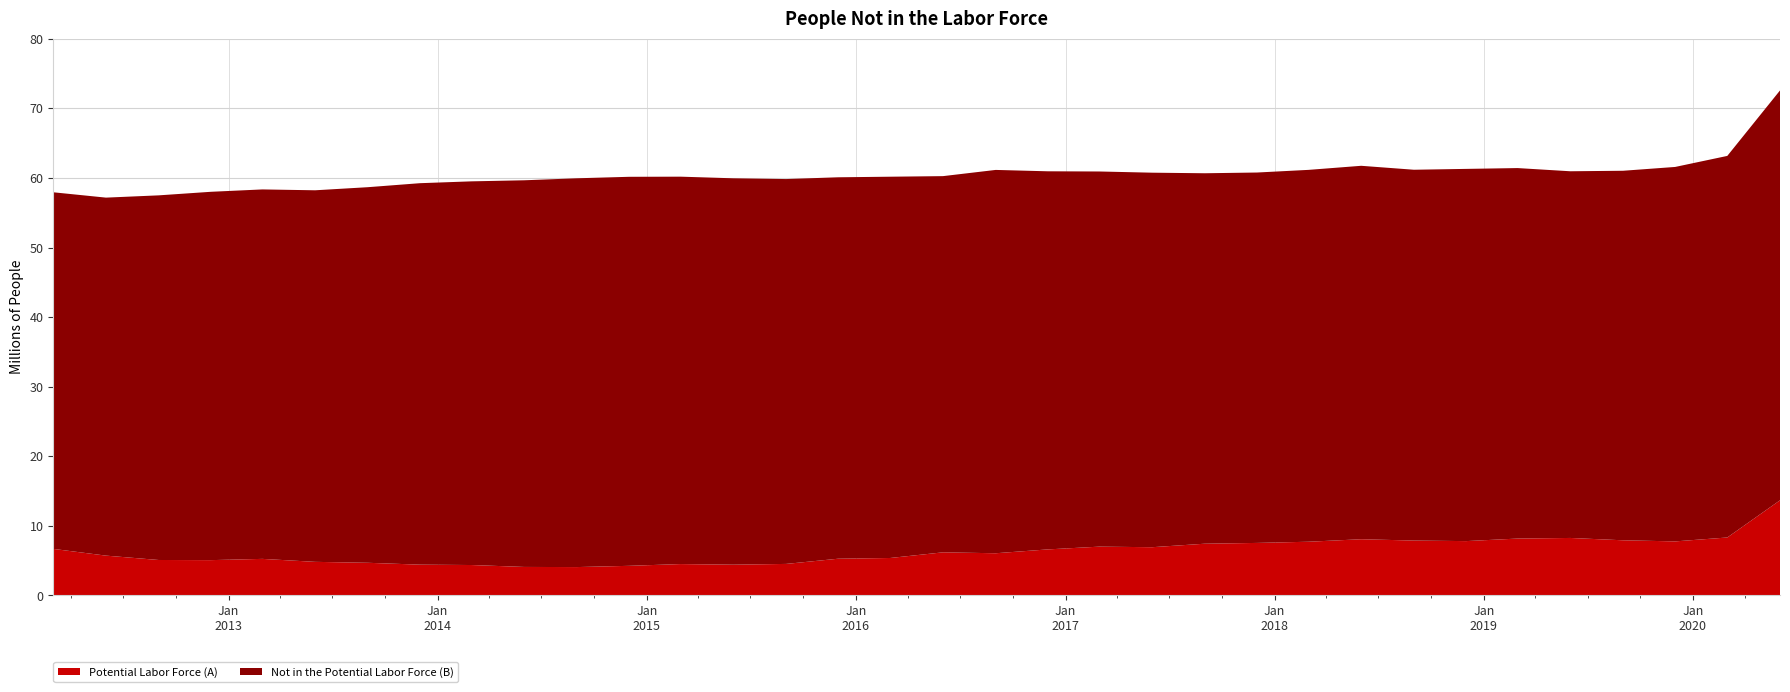

Reading left to right, what are all the values shown in this chart?

Potential Labor Force (A): 2012-03-01=6.7	2012-06-01=5.7	2012-09-01=5.1	2012-12-01=5.1	2013-03-01=5.2	2013-06-01=4.8	2013-09-01=4.7	2013-12-01=4.4	2014-03-01=4.4	2014-06-01=4.1	2014-09-01=4.1	2014-12-01=4.2	2015-03-01=4.5	2015-06-01=4.4	2015-09-01=4.5	2015-12-01=5.3	2016-03-01=5.4	2016-06-01=6.2	2016-09-01=6.1	2016-12-01=6.6	2017-03-01=7.0	2017-06-01=6.9	2017-09-01=7.4	2017-12-01=7.5	2018-03-01=7.7	2018-06-01=8.1	2018-09-01=7.9	2018-12-01=7.8	2019-03-01=8.2	2019-06-01=8.3	2019-09-01=7.9	2019-12-01=7.8	2020-03-01=8.3	2020-06-01=13.7
Not in the Potential Labor Force (B): 2012-03-01=51.3	2012-06-01=51.5	2012-09-01=52.4	2012-12-01=52.9	2013-03-01=53.1	2013-06-01=53.4	2013-09-01=54.0	2013-12-01=54.8	2014-03-01=55.1	2014-06-01=55.6	2014-09-01=55.9	2014-12-01=55.9	2015-03-01=55.7	2015-06-01=55.5	2015-09-01=55.3	2015-12-01=54.8	2016-03-01=54.8	2016-06-01=54.1	2016-09-01=55.1	2016-12-01=54.3	2017-03-01=53.9	2017-06-01=53.8	2017-09-01=53.2	2017-12-01=53.2	2018-03-01=53.4	2018-06-01=53.7	2018-09-01=53.3	2018-12-01=53.5	2019-03-01=53.2	2019-06-01=52.7	2019-09-01=53.1	2019-12-01=53.8	2020-03-01=54.8	2020-06-01=58.9